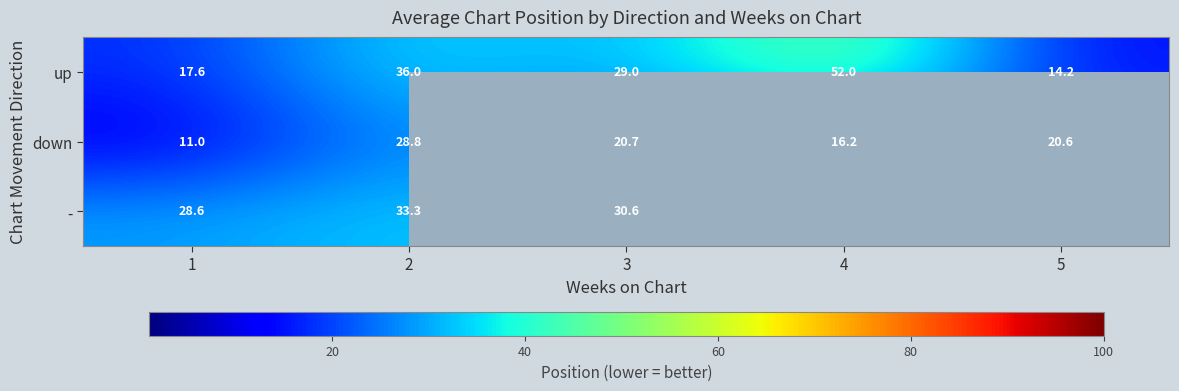

At which category is the sum across all series the highest?

2